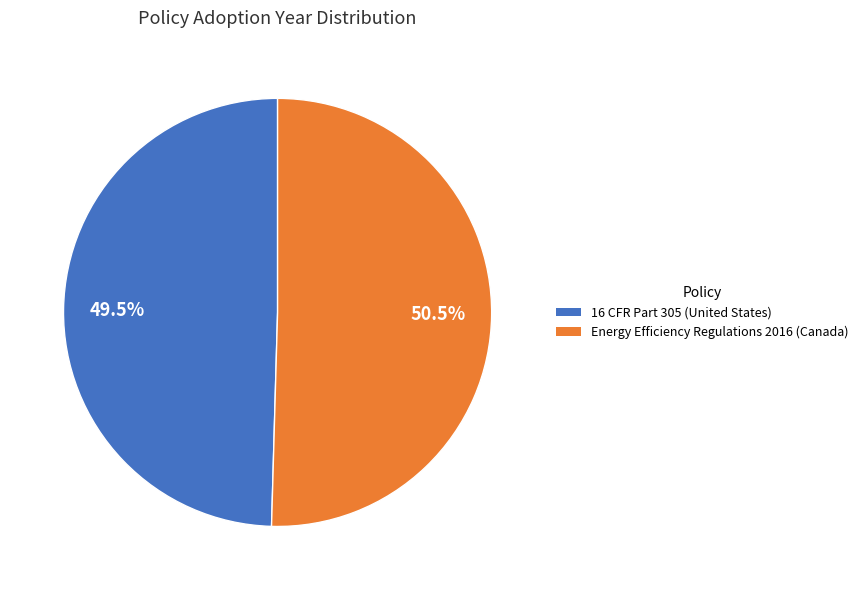

Which slice is the smallest?

16 CFR Part 305 (United States)